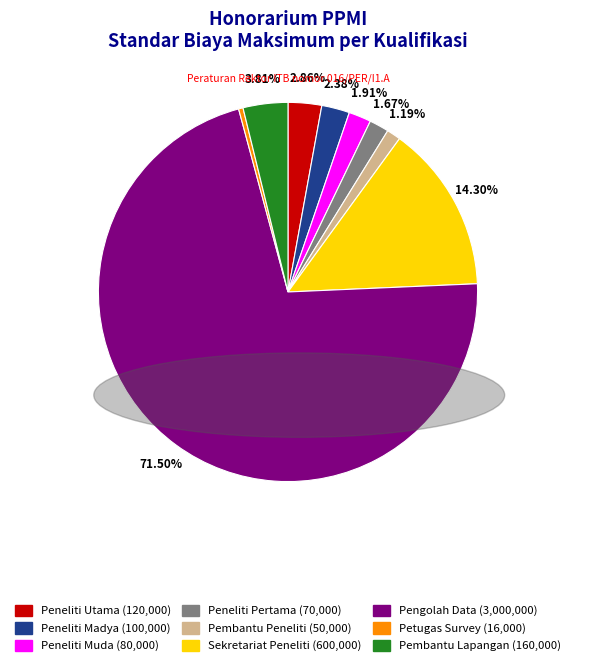

What is the majority slice?

Pengolah Data